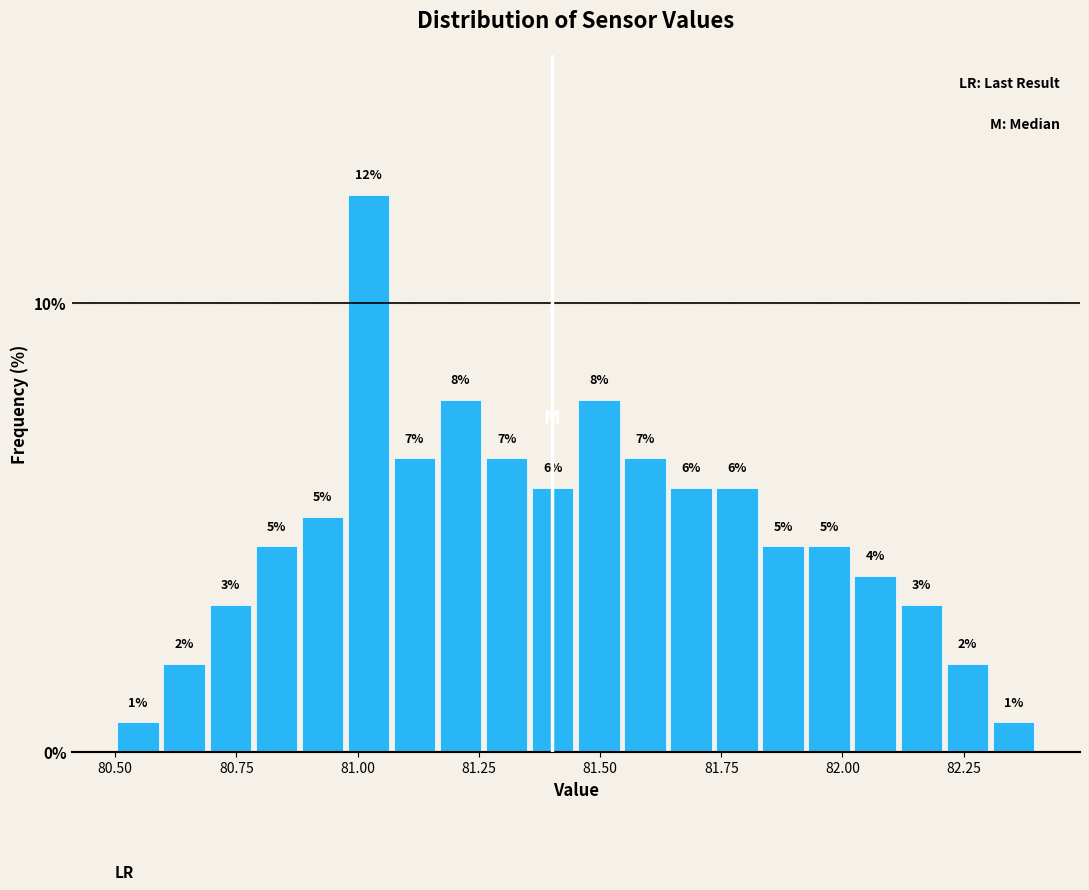

Around what value on the x-axis is the tallest bar? Give the approximate position of its centre, as read against the axis.

81.00